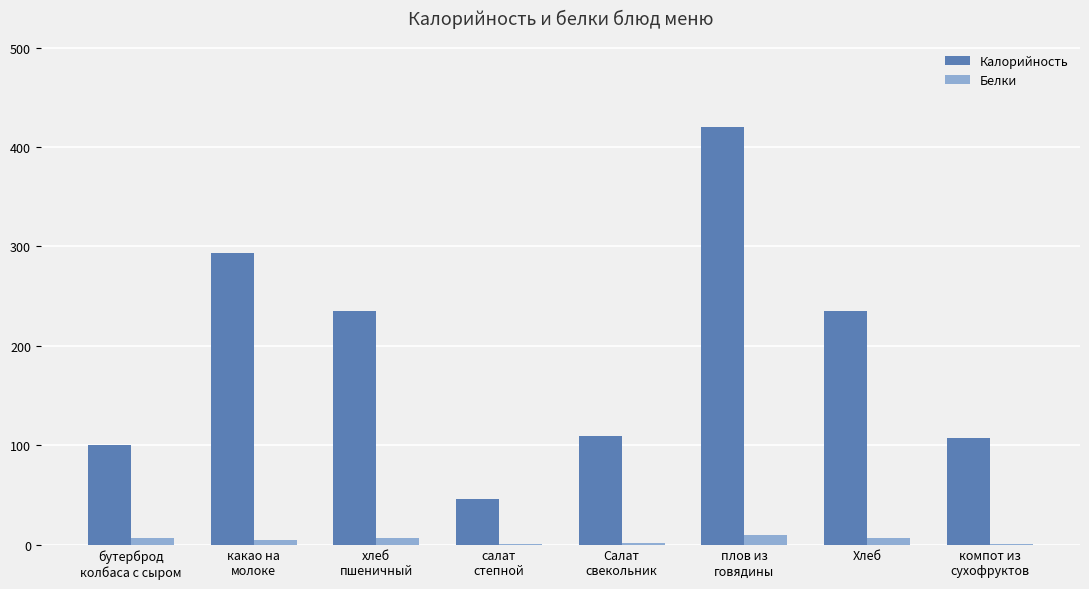

Does the chart contain stacked bars?

No